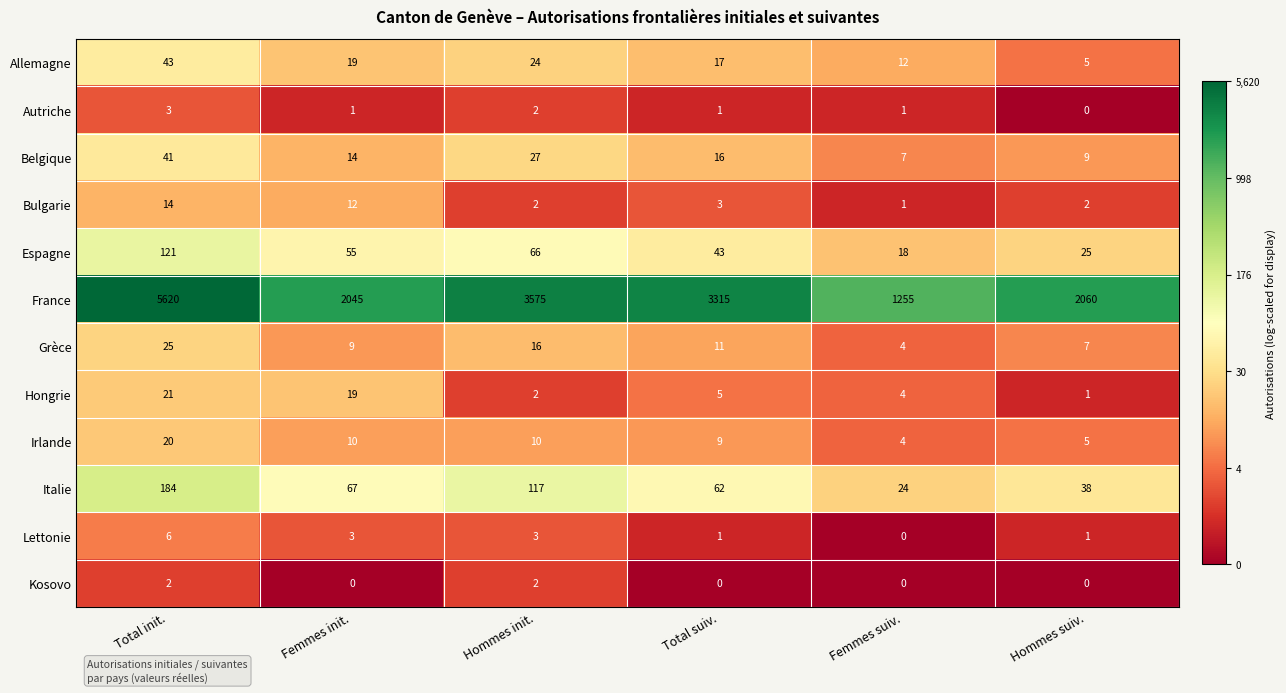

Where does the Italie series first go above 67?

Total init.